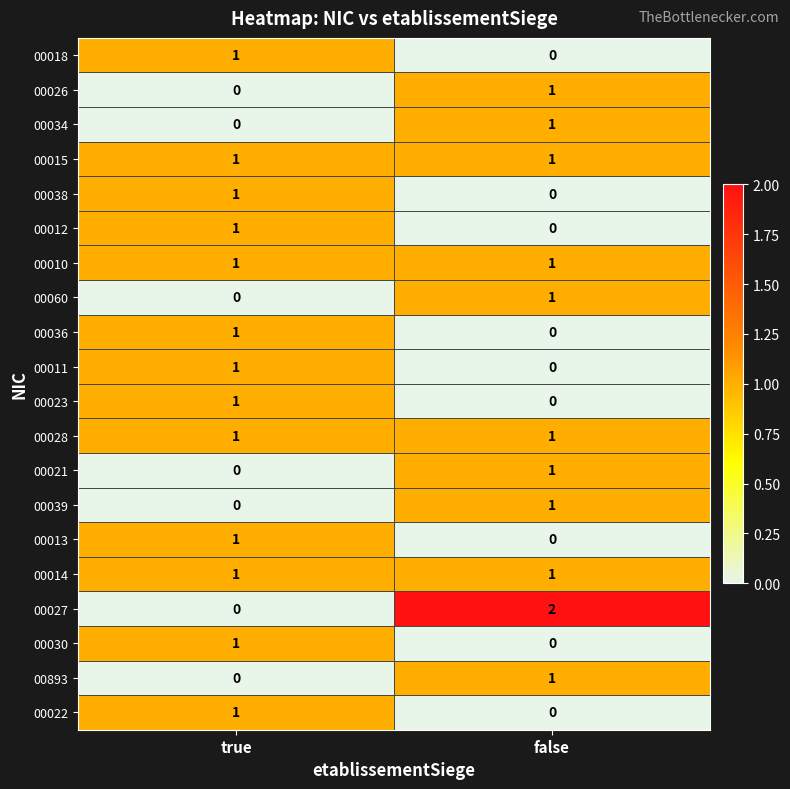

Rank the categories by 00038 value from highest to lowest.

true, false